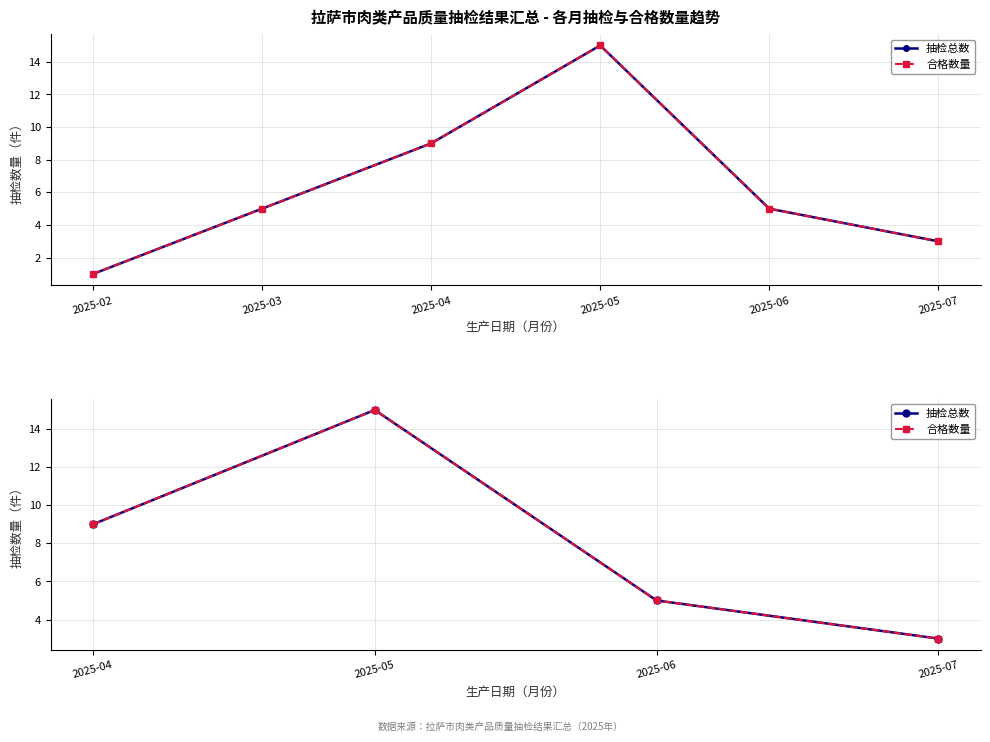

What are all the series names shown in the legend?

抽检总数, 合格数量